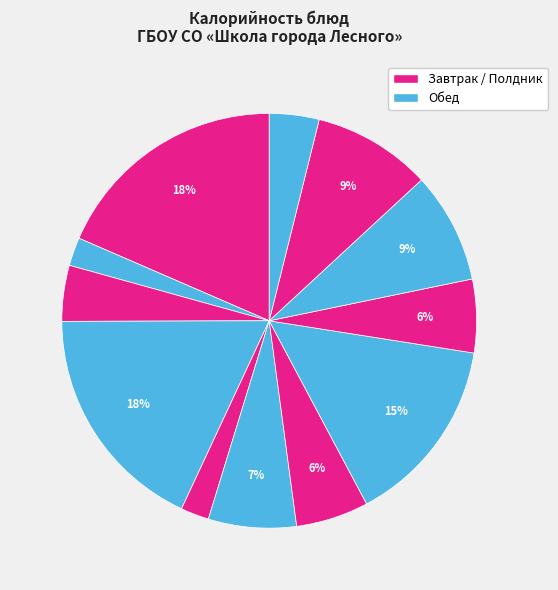

Count the number of slices in the pie.

12